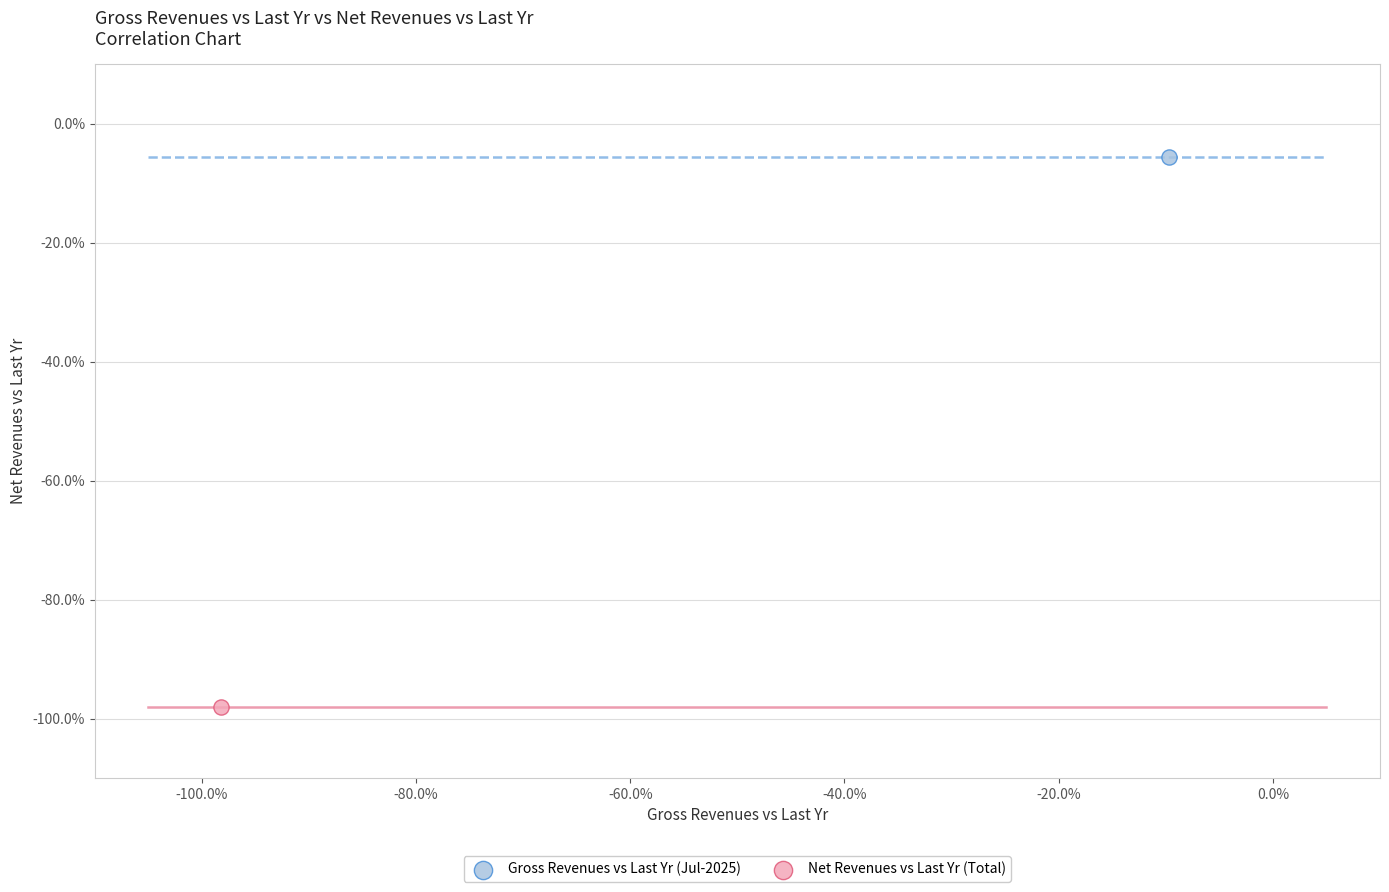

Which series reaches the maximum Y coordinate?

Gross Revenues vs Last Yr (Jul-2025)